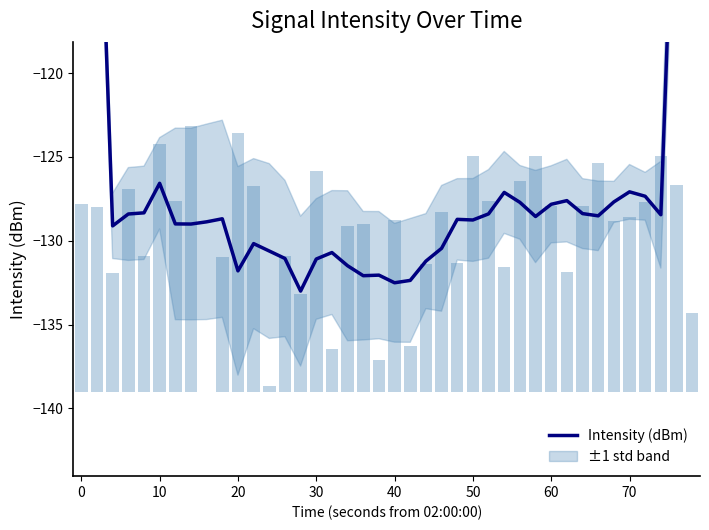

What is the sum of all values?

-5021.1